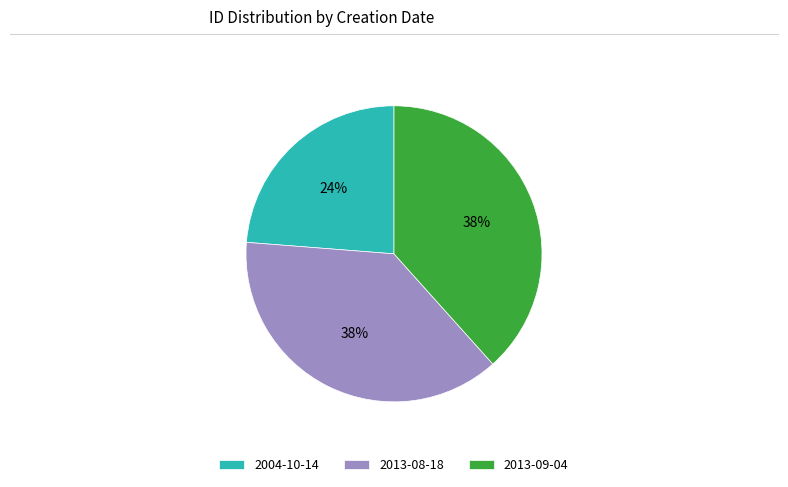

Count the number of slices in the pie.

3